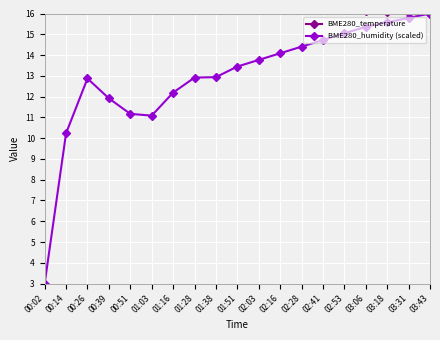

Is this an area chart (filled region under the line)?

No